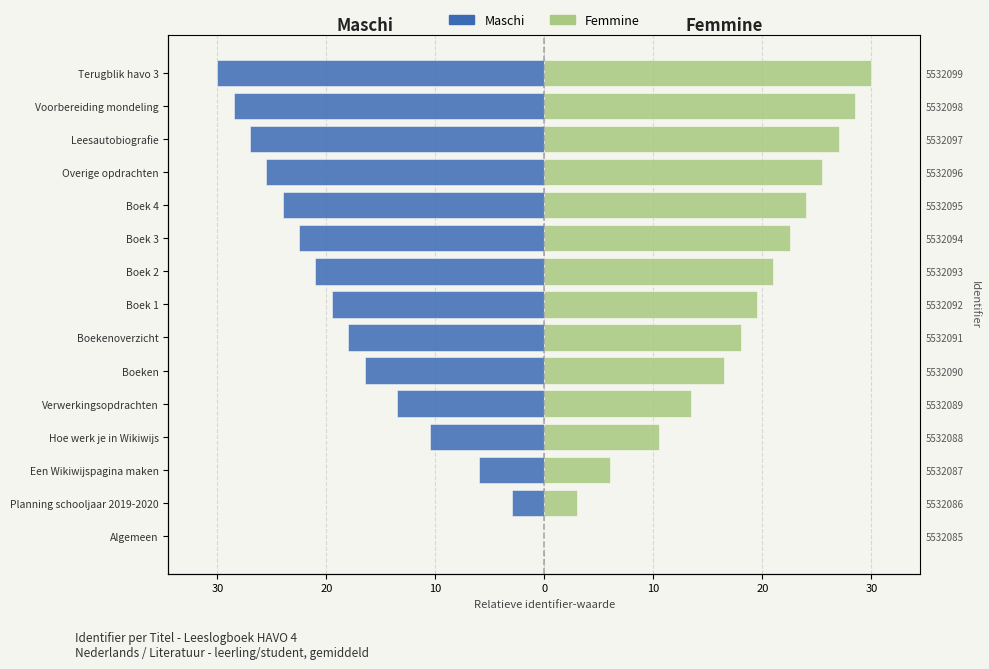

The Femmine series shows 3.0 at Een Wikiwijspagina maken. True or false?

False